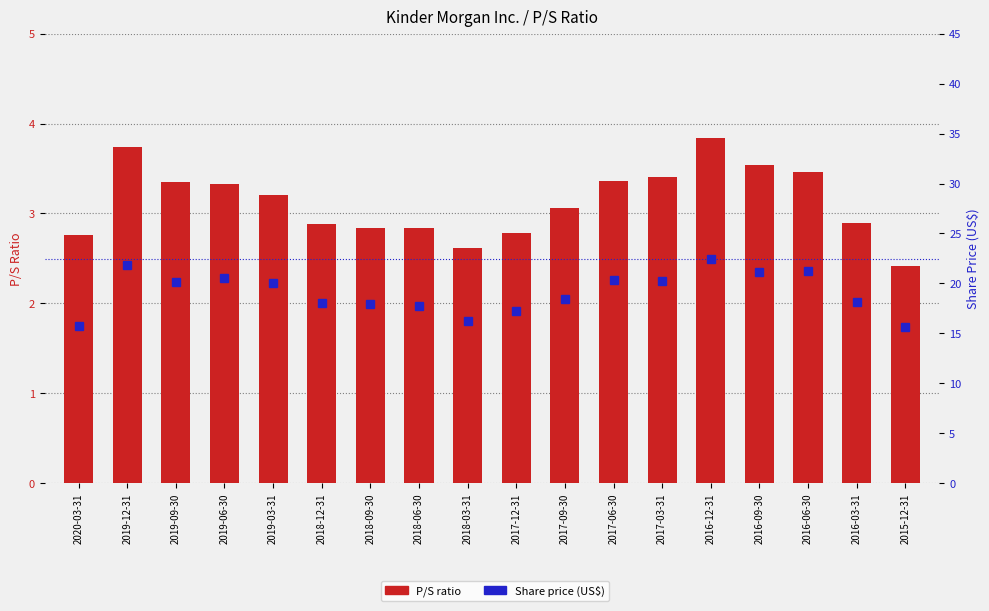

True or false: Share price has a value of 18.4 at 2017-09-30.

True